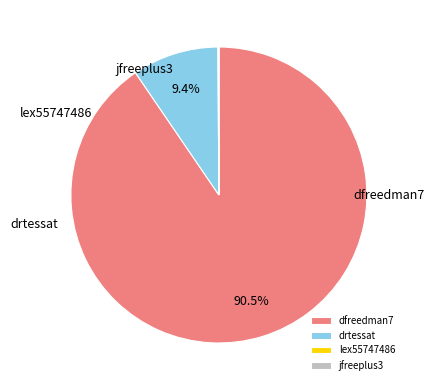

To the nearest percent, what portion does dfreedman7 represent?

90%